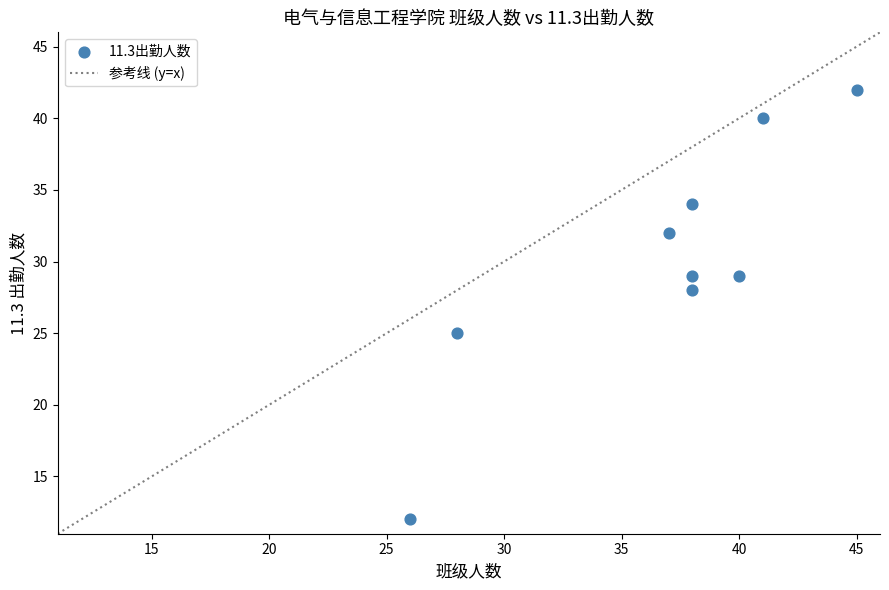

What is the range of X values (max minus min)?

19